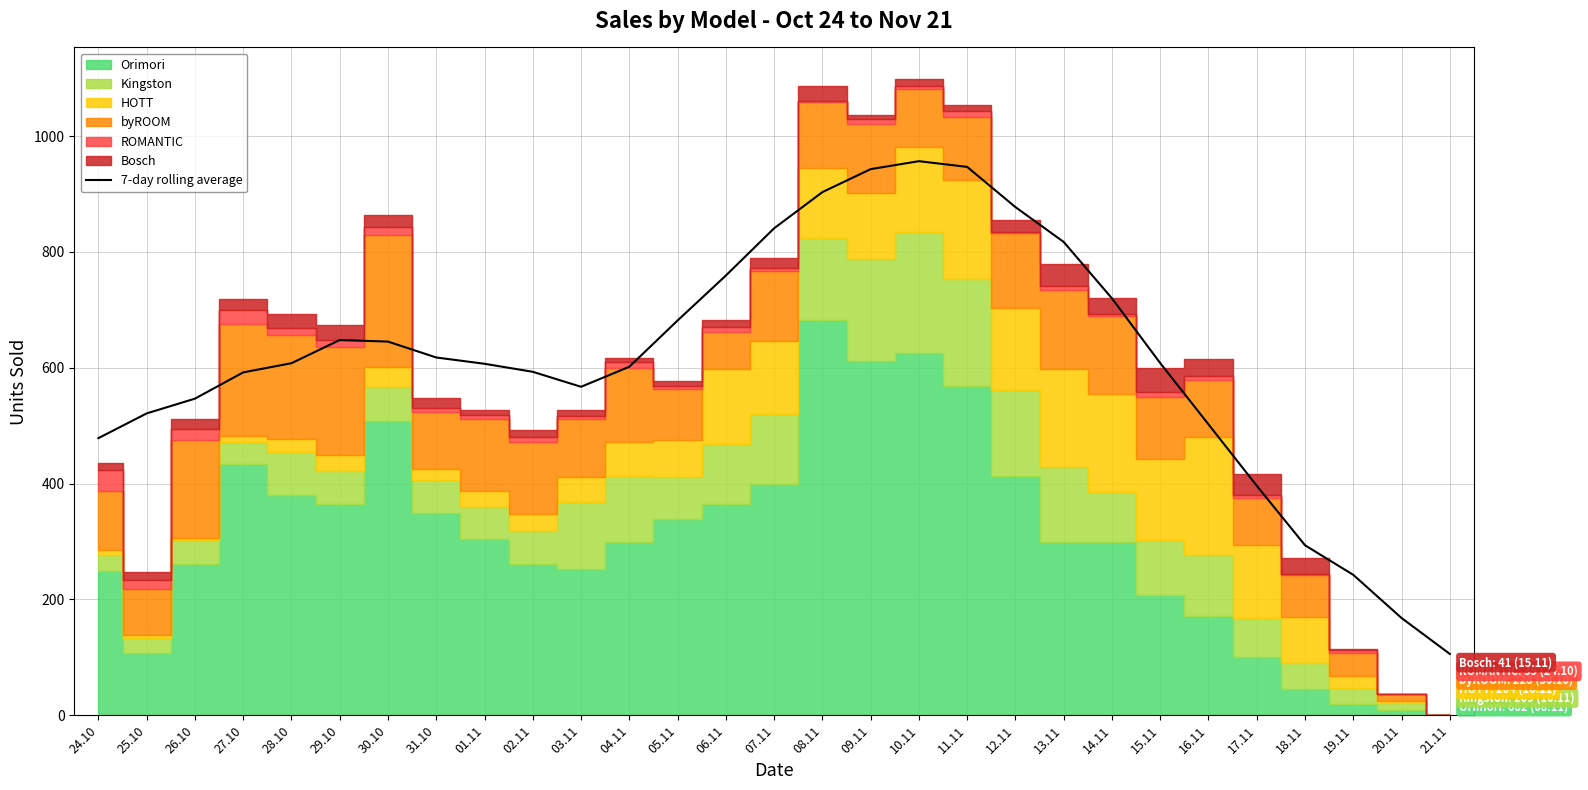

How many lines are shown in the chart?

1